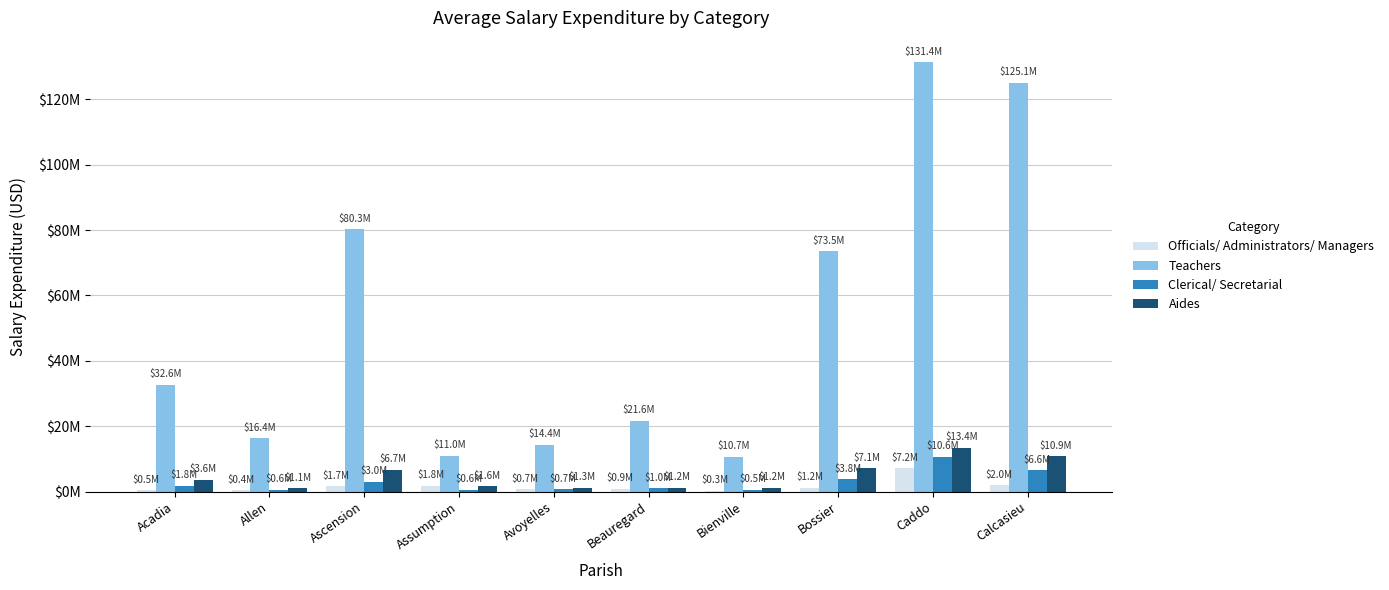

What is the label of the 8th bar from the right?

Ascension